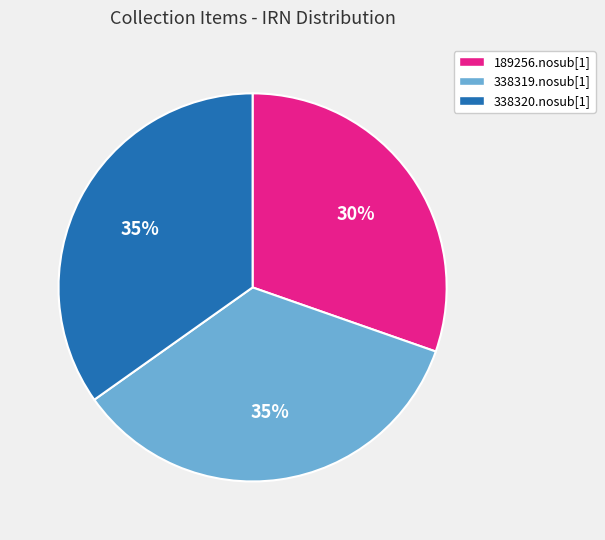

How many slices are in this pie chart?

3